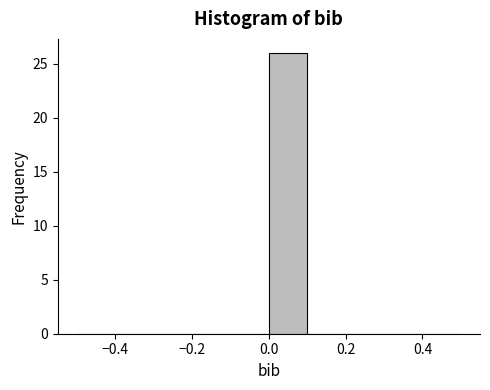

Reading left to right, transcribe this chart: for each bar, give the range it covers on the x-axis and its height. The values are not printed on the chart, so give them approximately, as read against the axis.

-0.5 to -0.4: 0
-0.4 to -0.3: 0
-0.3 to -0.2: 0
-0.2 to -0.1: 0
-0.1 to 0.0: 0
0.0 to 0.1: 26
0.1 to 0.2: 0
0.2 to 0.3: 0
0.3 to 0.4: 0
0.4 to 0.5: 0